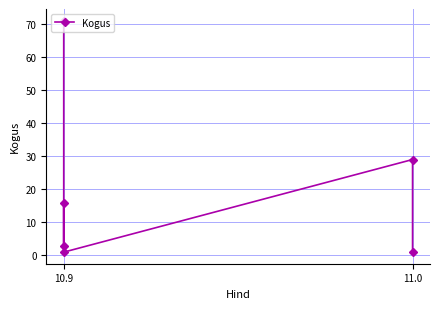

How many data points are above 16?

2